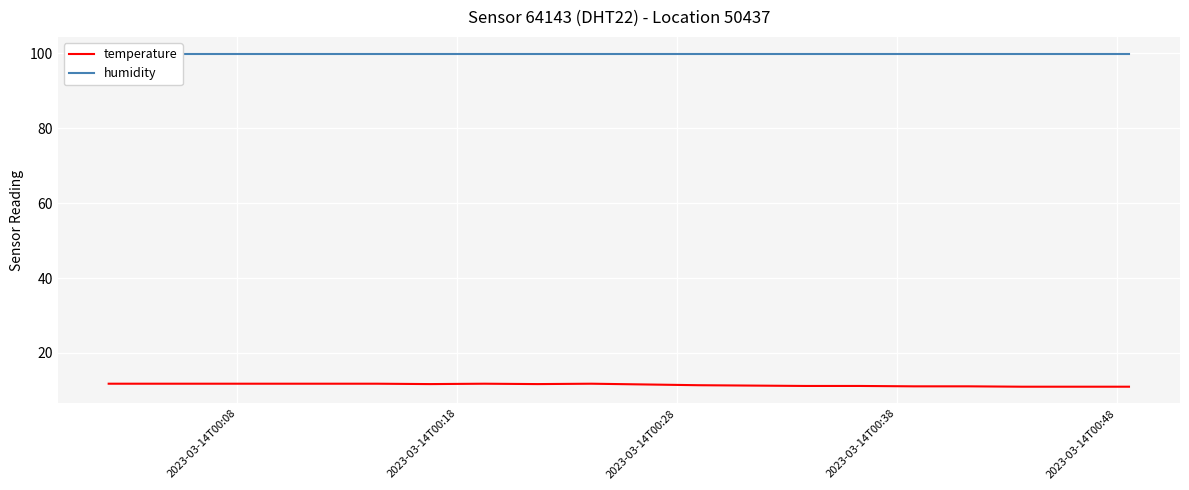

What is the highest value of the temperature series?

11.8